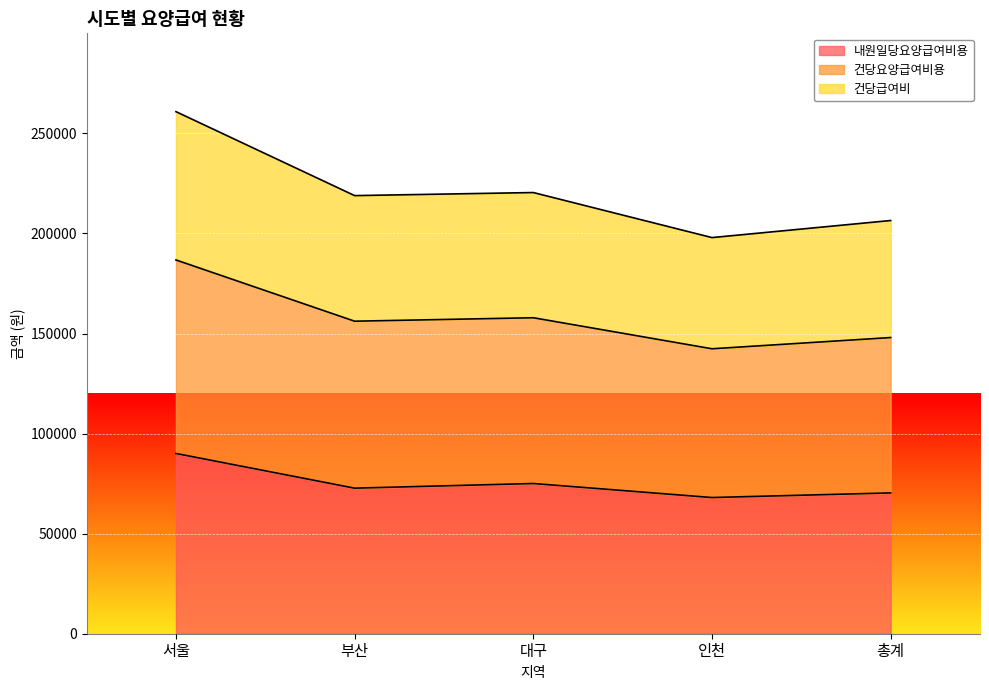

True or false: 건당요양급여비용 and 건당급여비 cross at least once.

False